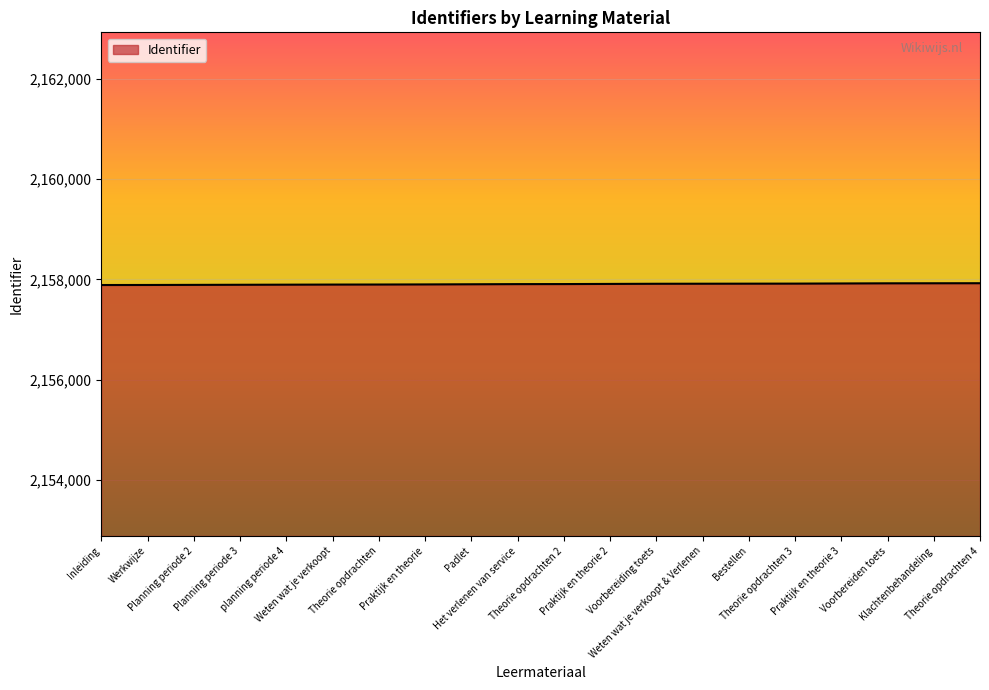

What is the minimum value shown in the chart?

2157889